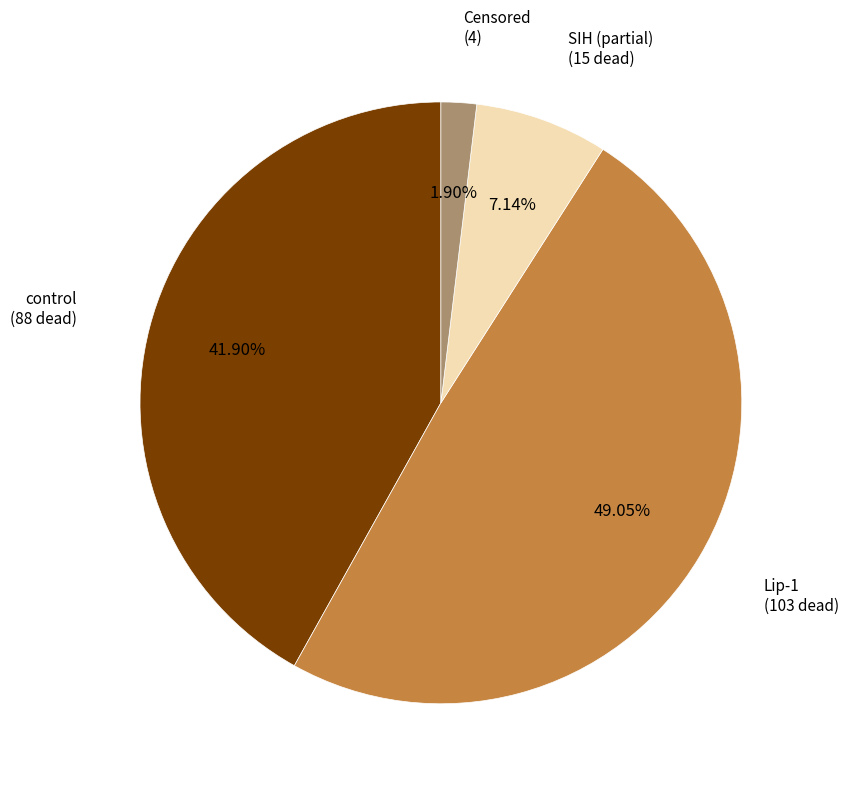

Does any single category account for the majority?

No